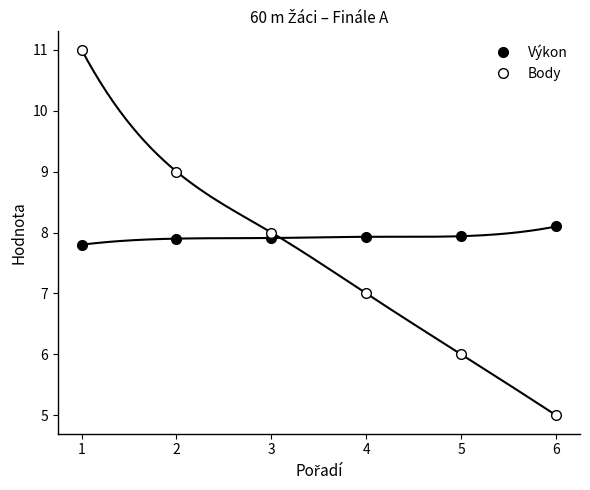

True or false: Výkon has more than 2 points higher than both neighbors.

False